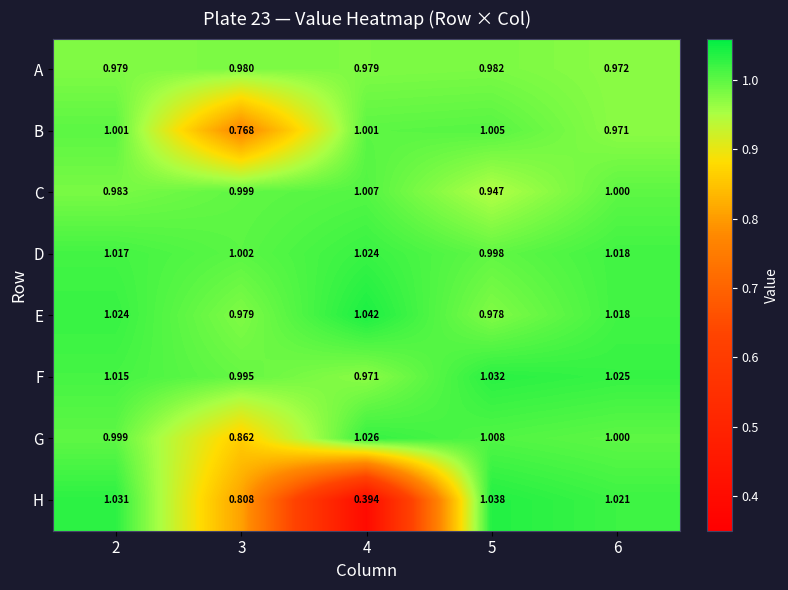

Which label corresponds to the largest value in the chart?

4